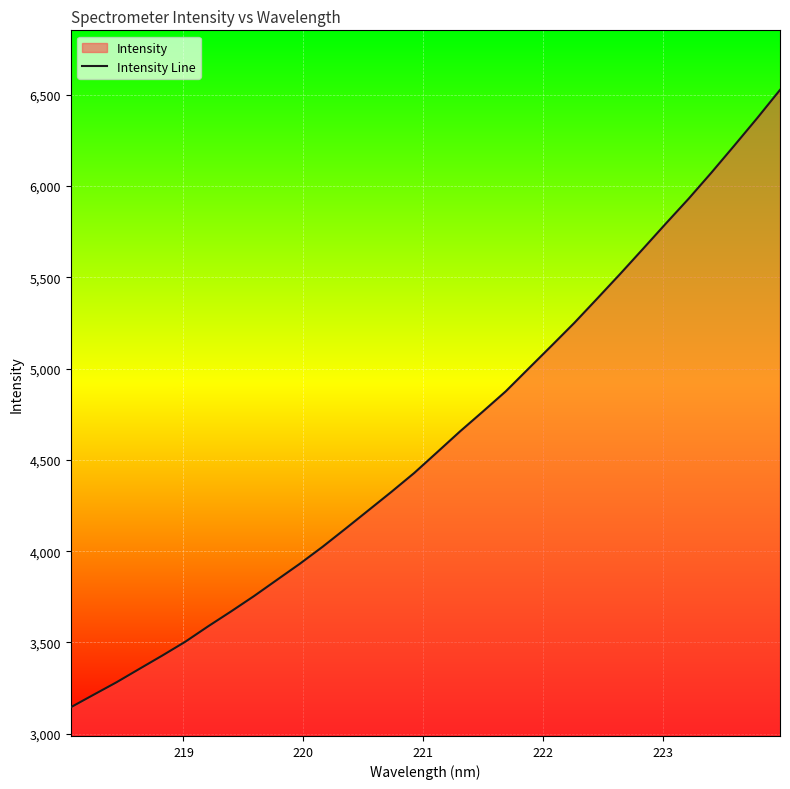

What is the minimum value shown in the chart?

3144.9